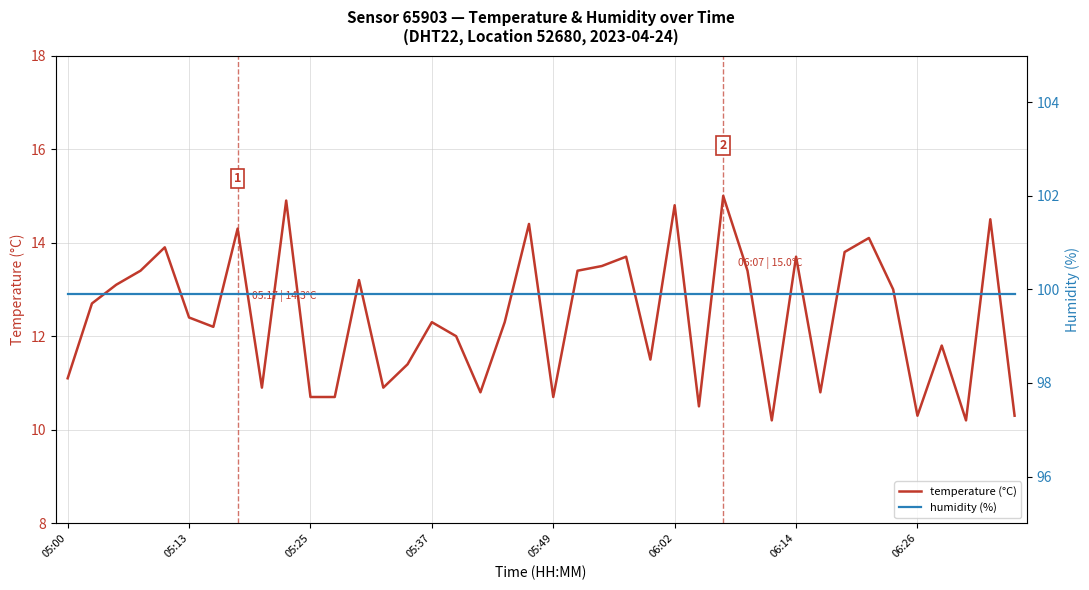

True or false: humidity has more than 1 interior local peaks.

False